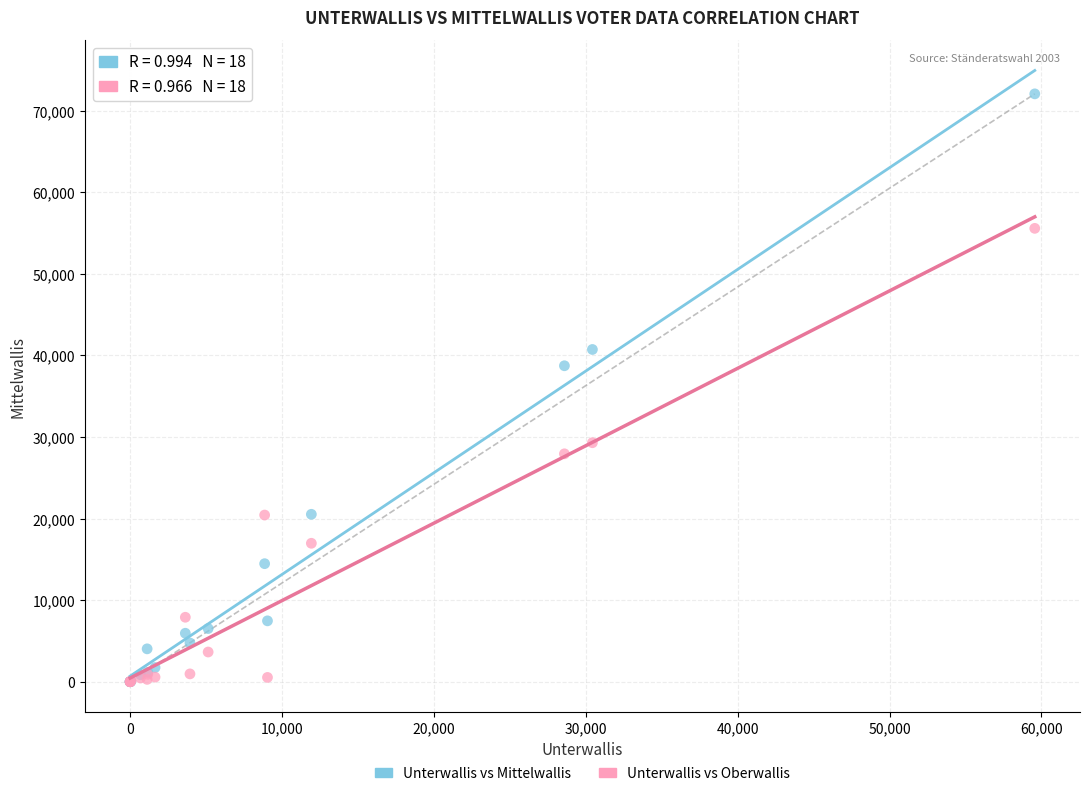

In the Unterwallis vs Mittelwallis series, what Y value is closest to 36031?

38731.0